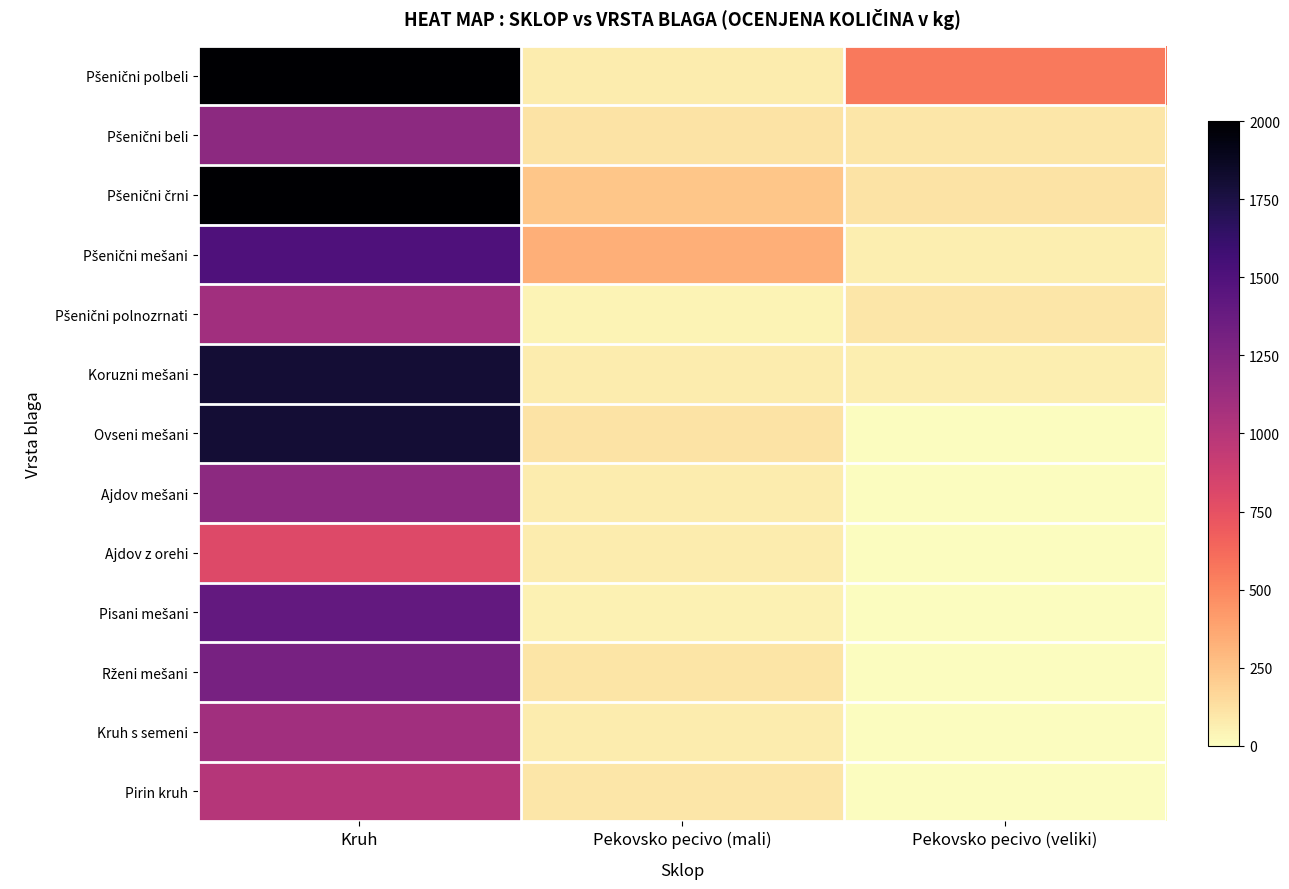

What is the greatest value displayed?

2000